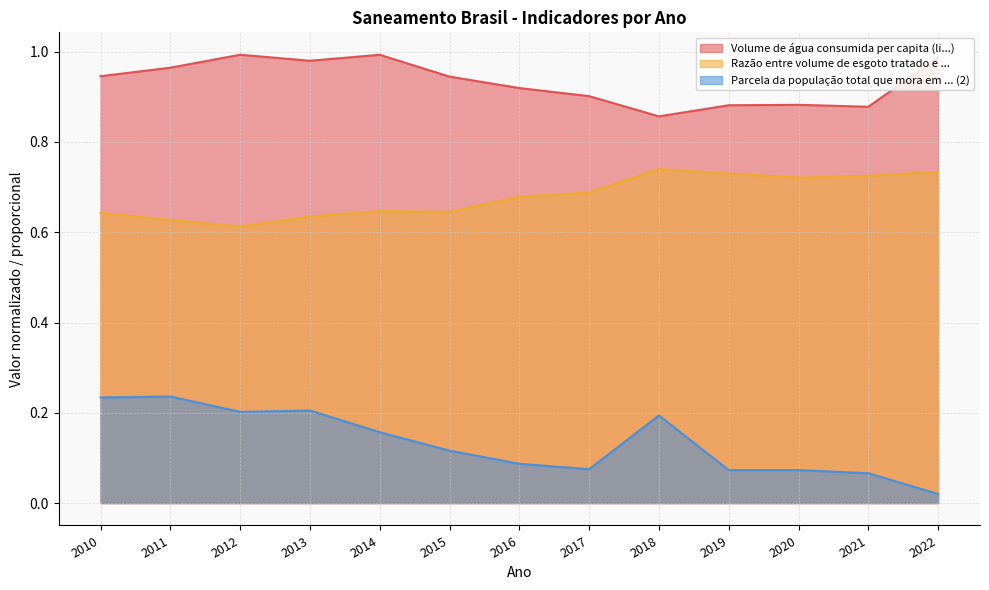

What are all the series names shown in the legend?

Volume de água consumida per capita (li...), Razão entre volume de esgoto tratado e ..., Parcela da população total que mora em ... (2)